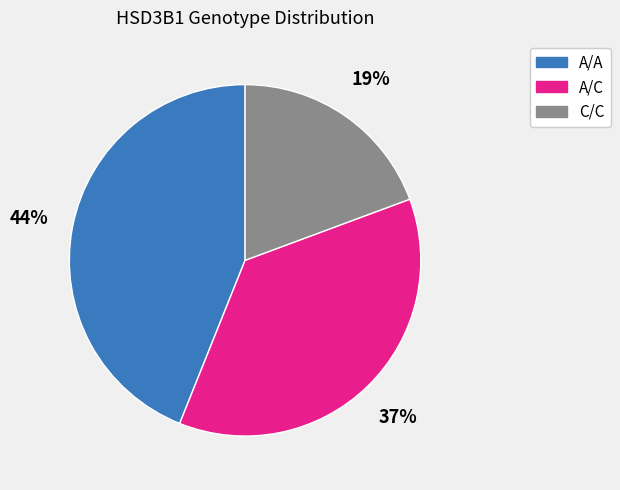

Which category has the smallest portion of the pie?

C/C